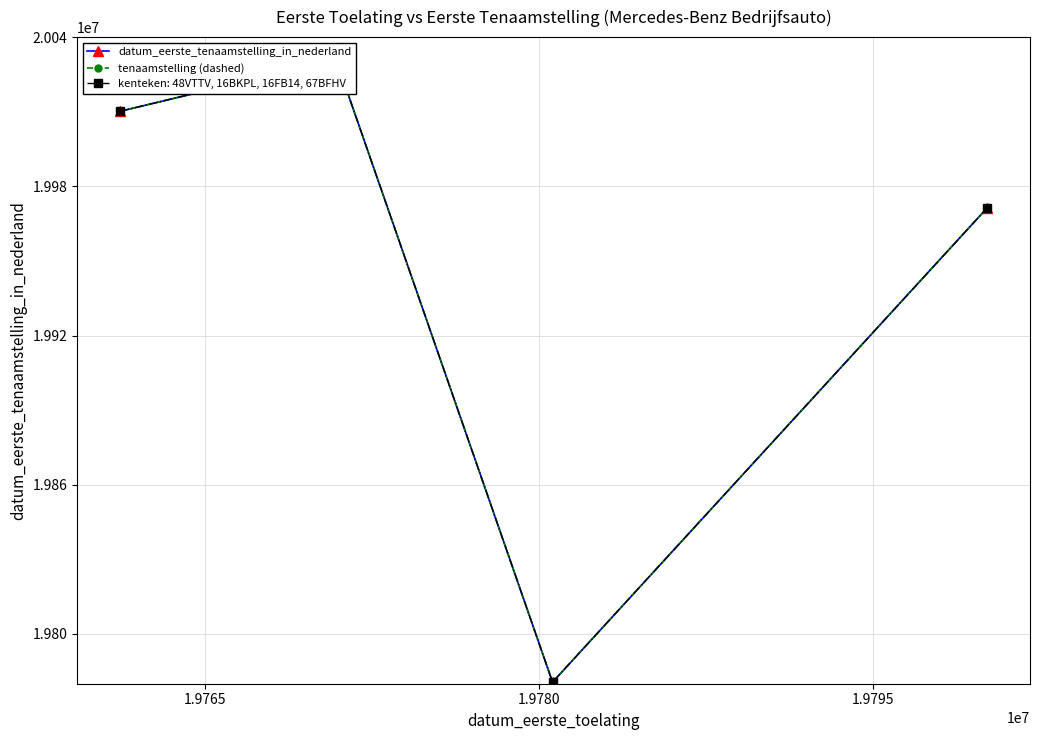

What are all the series names shown in the legend?

datum_eerste_tenaamstelling_in_nederland, tenaamstelling (dashed)